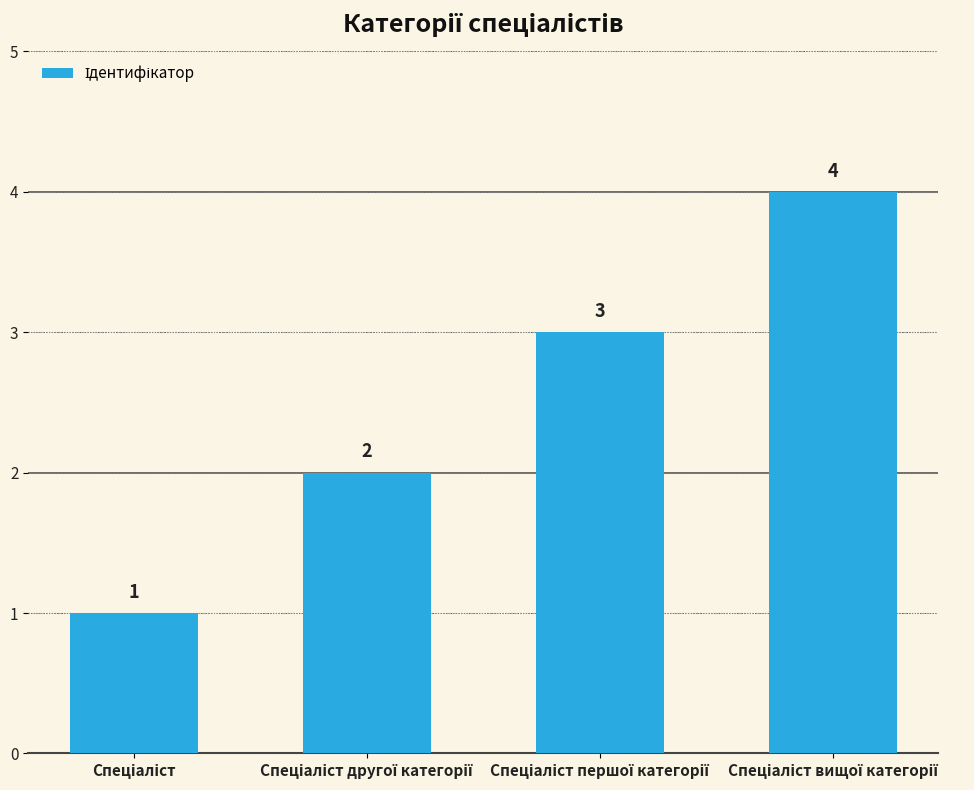

What is the difference between the second highest and second lowest values?

1